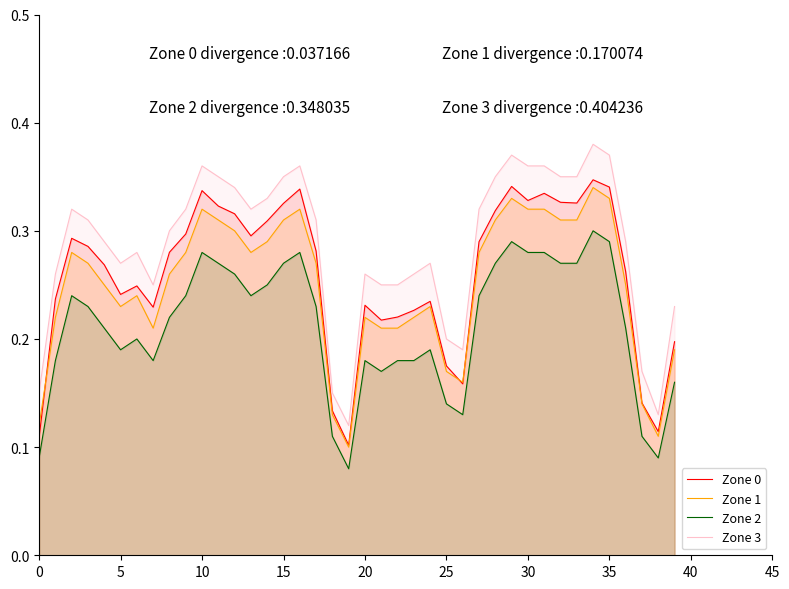

Which series has the widest spread of values?

Zone 3